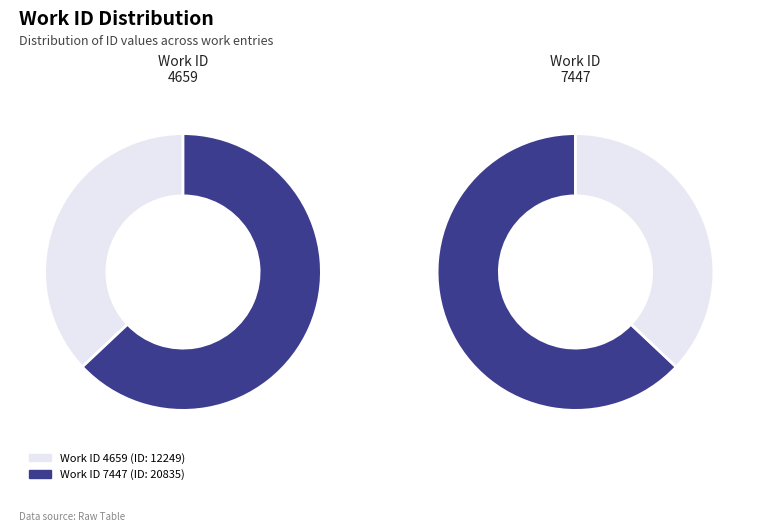

Which category has the biggest portion of the pie?

7447